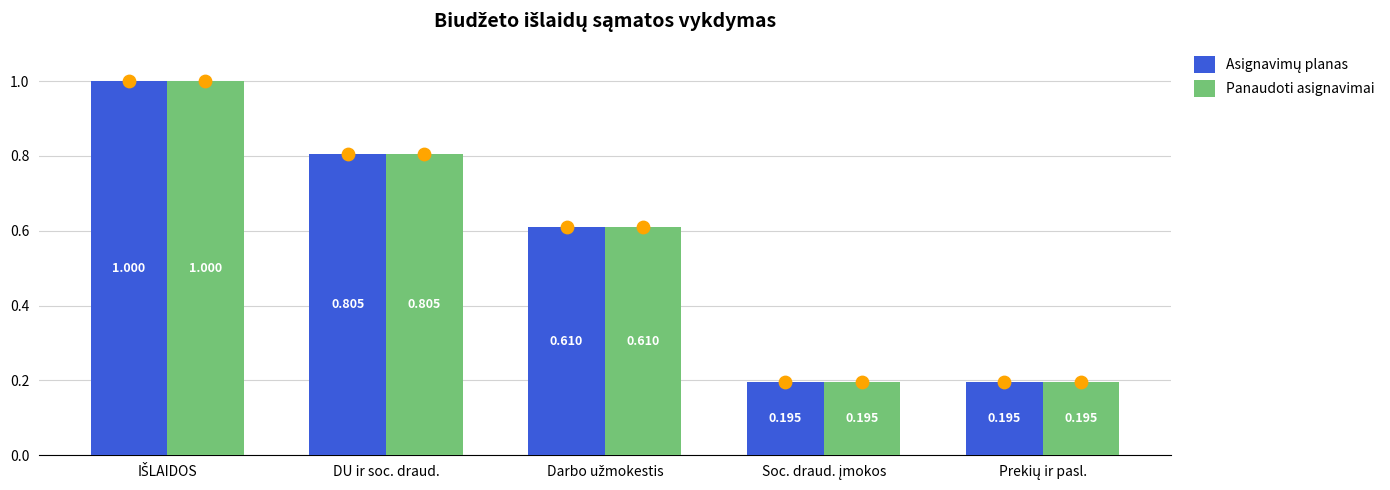

At which category is the sum across all series the highest?

IŠLAIDOS